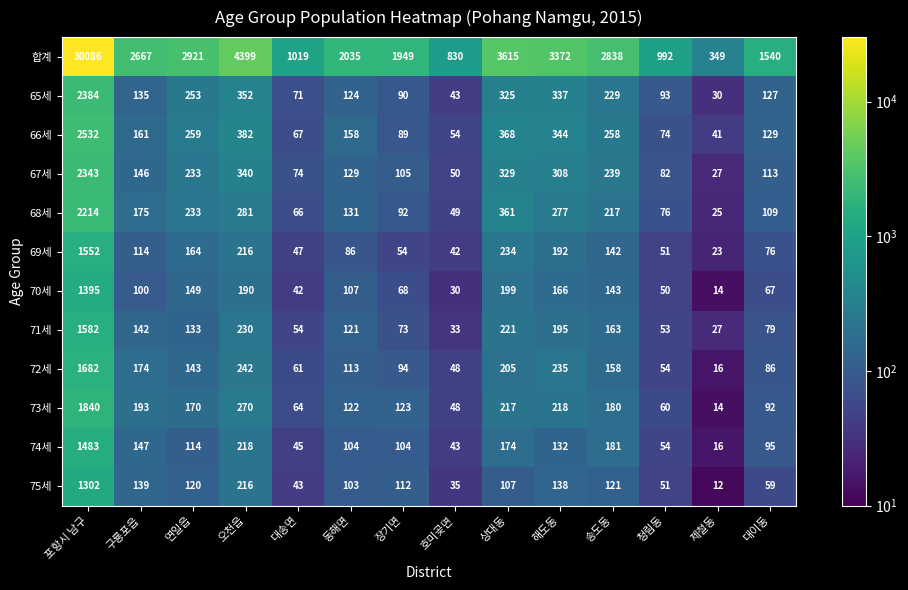

Rank the categories by 73세 value from highest to lowest.

포항시 남구, 오천읍, 해도동, 상대동, 구룡포읍, 송도동, 연일읍, 장기면, 동해면, 대이동, 대송면, 청림동, 호미곶면, 제철동